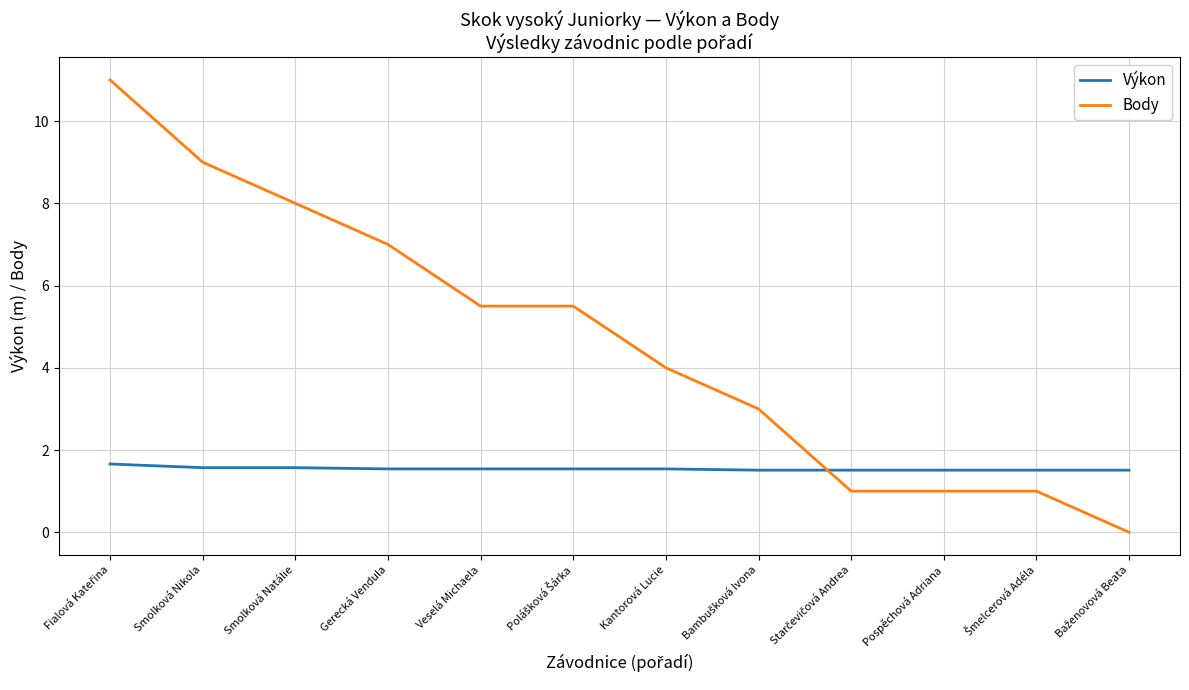

The value of Body at Pospěchová Adriana is 1.0. True or false?

True